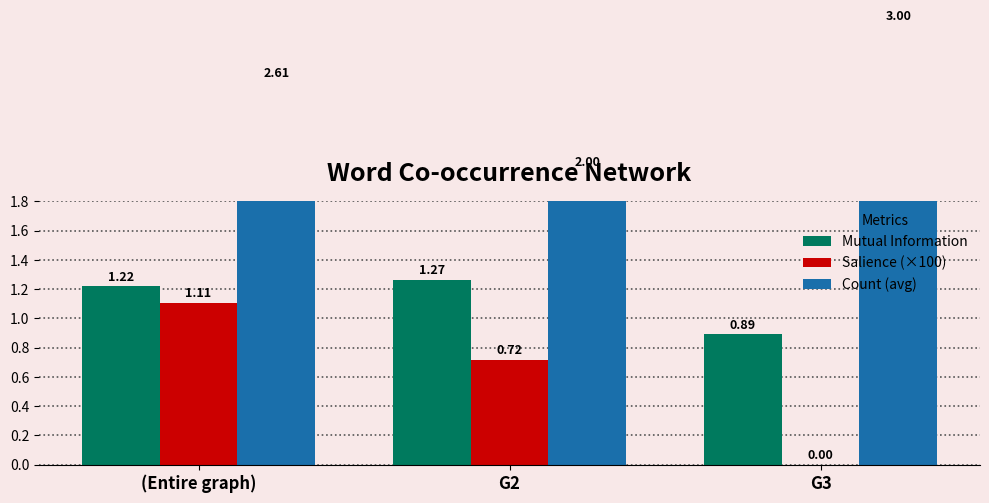

What value does the Mutual Information series have at G3?

0.9